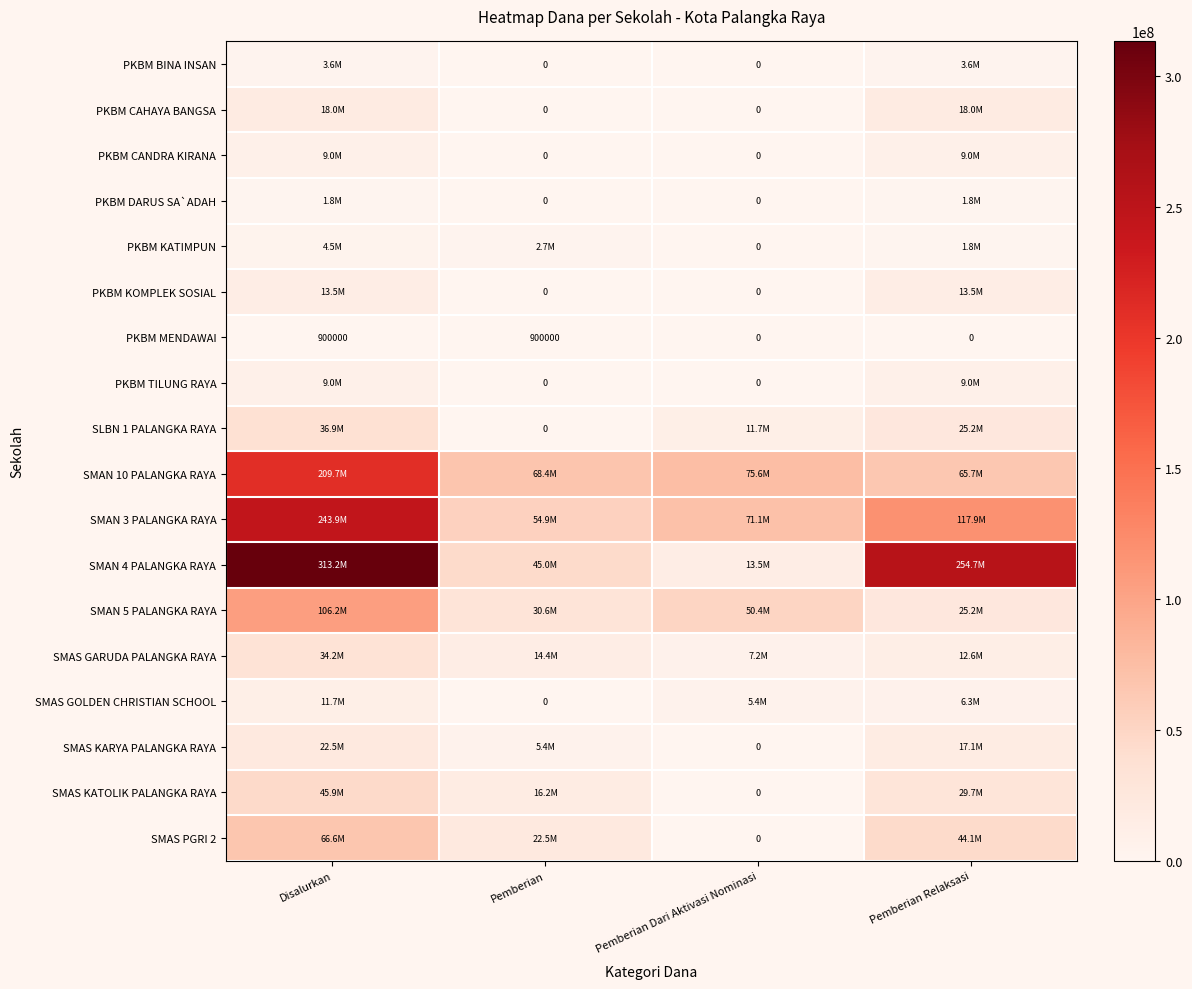

What value does the SMAN 10 PALANGKA RAYA series have at Pemberian Dari Aktivasi Nominasi, to the nearest 100?

75600000